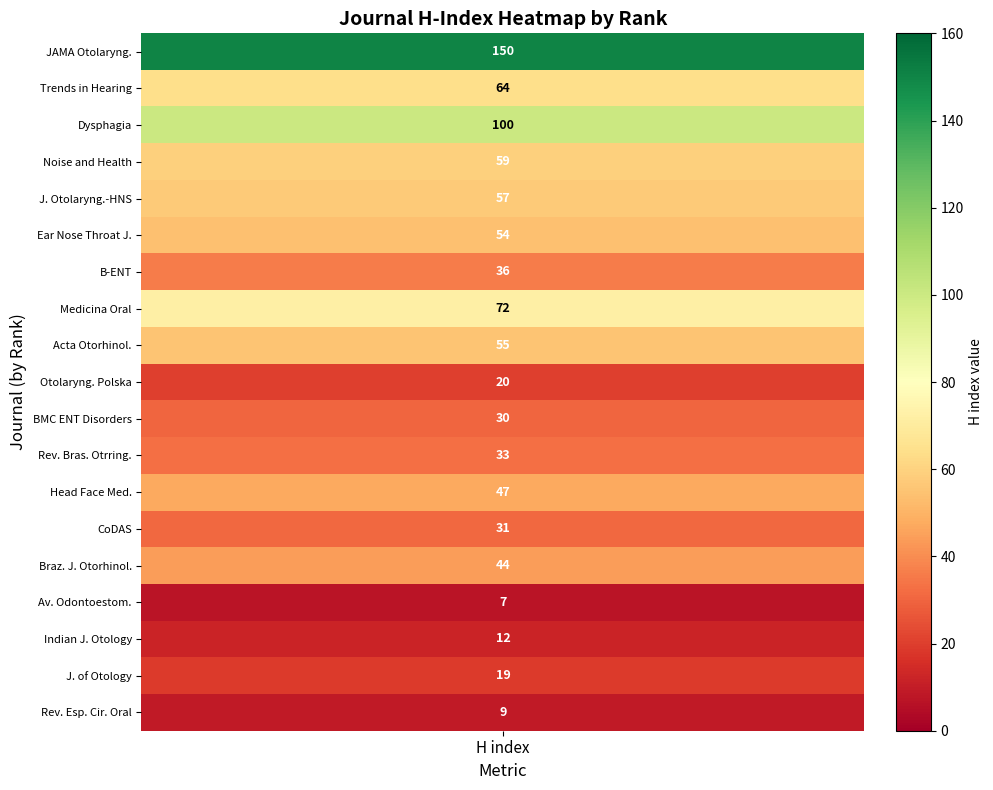

True or false: the data shows 31 at 14.

True